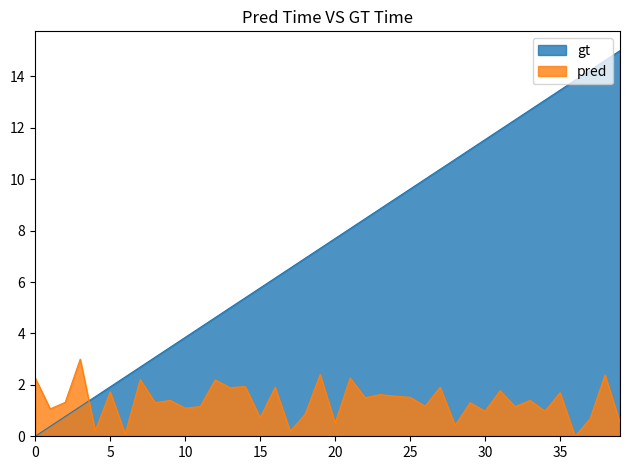

Rank the series by their average value, from highest to lowest.

gt, pred